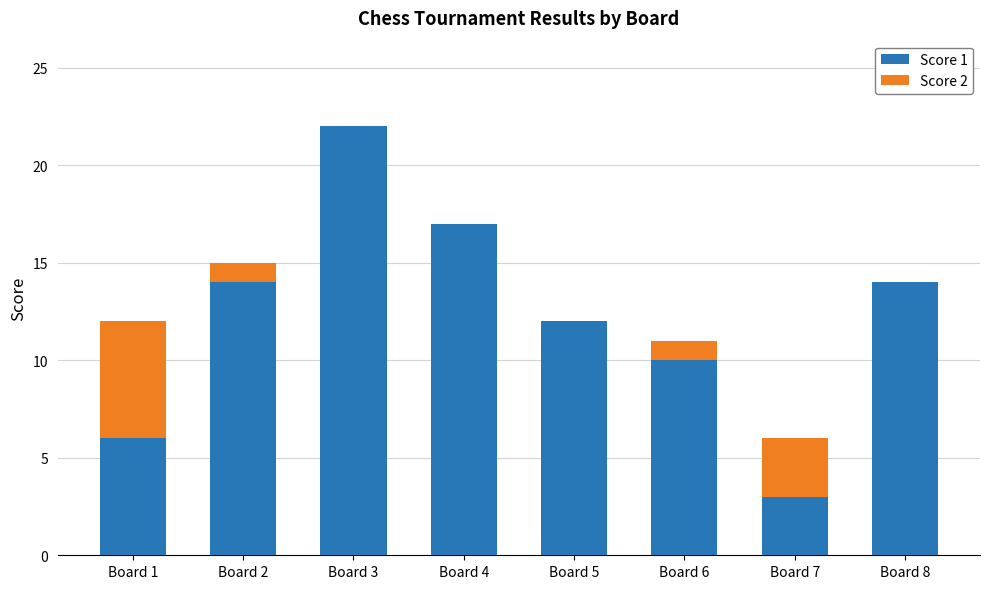

True or false: Score 1 has a value of 22 at Board 3.

True